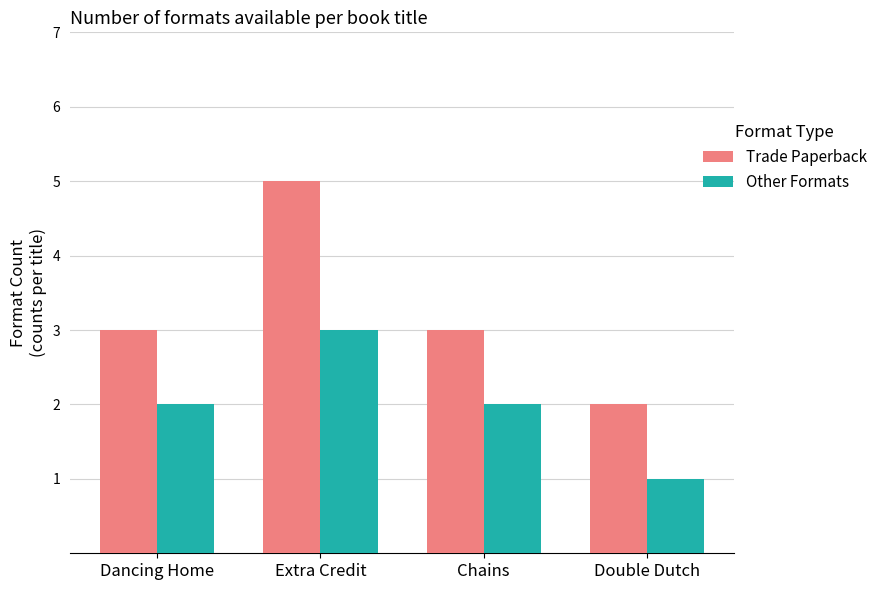

At which category is the sum across all series the highest?

Extra Credit